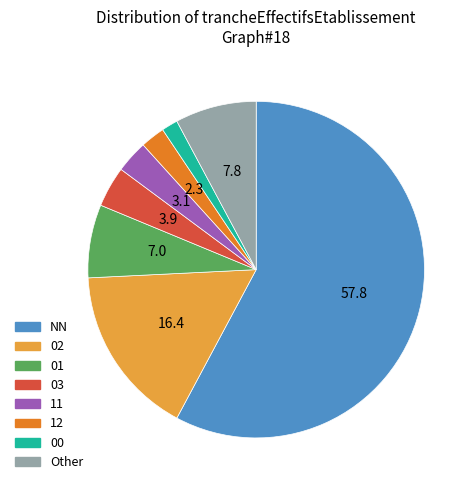

Rank the categories by value from lowest to highest.

00, 12, 11, 03, 01, Other, 02, NN